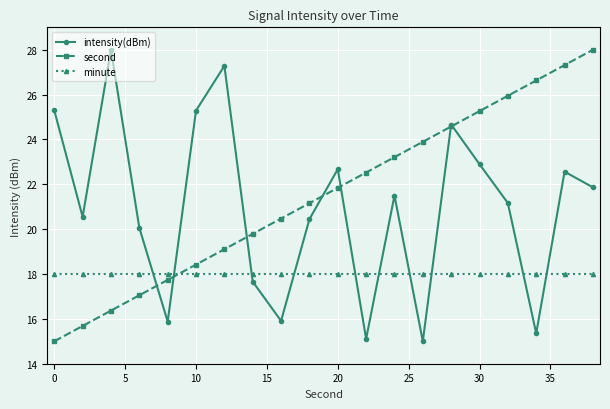

In intensity(dBm), how many points are higher than both neighbors (excluding endpoints)?

6